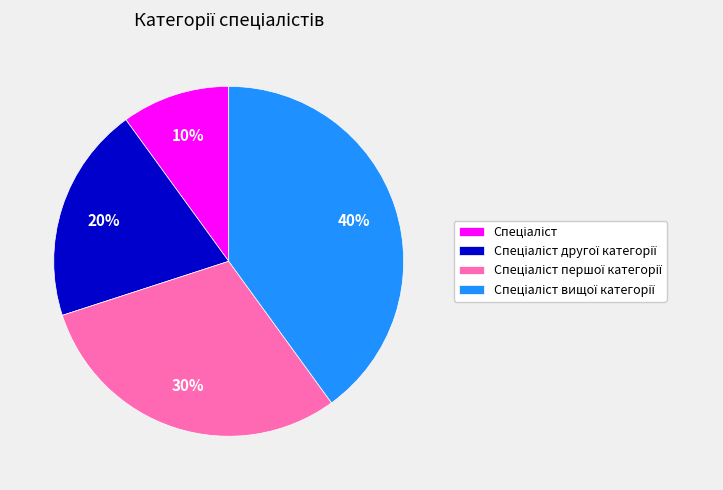

How many segments does this pie chart have?

4